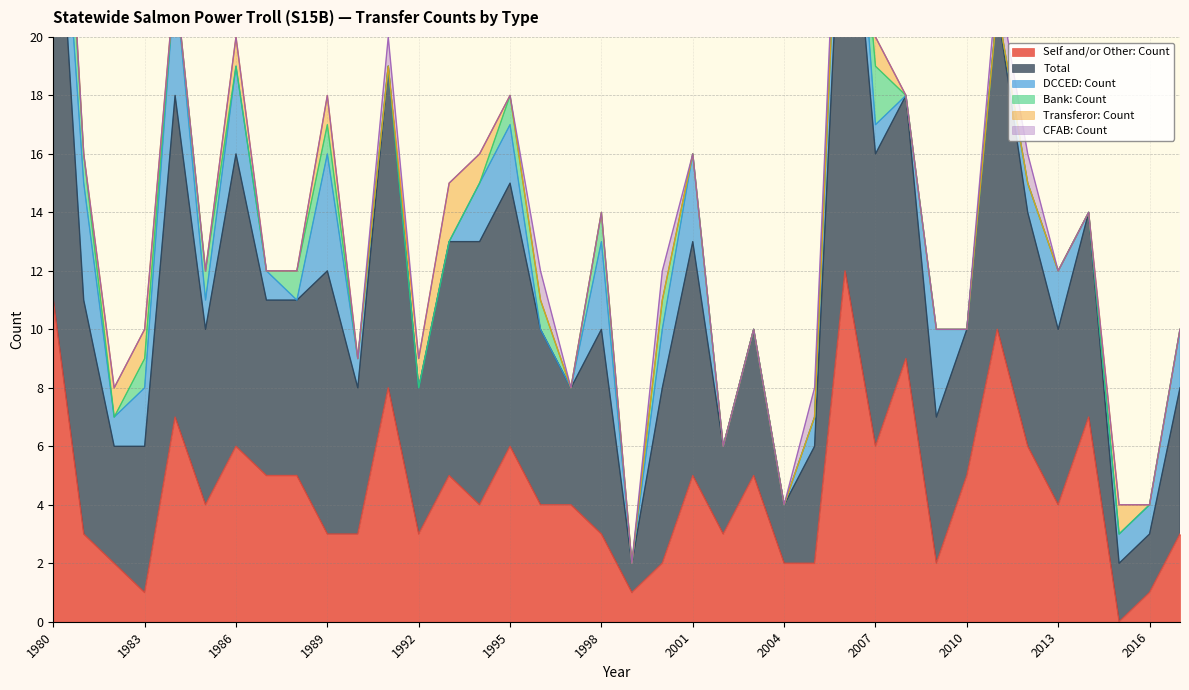

How many series are shown in this chart?

6